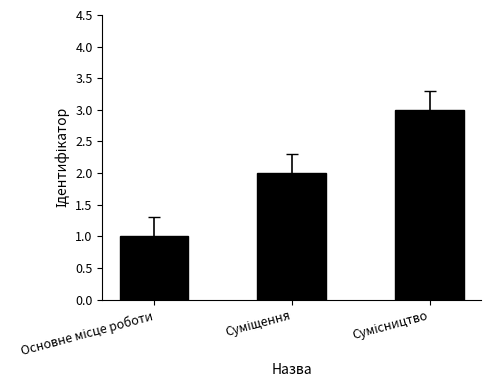

Reading left to right, extract all data points from this chart.

1	2	3